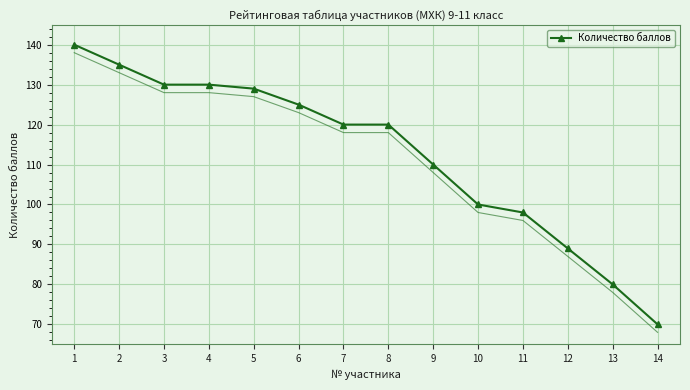

What is the minimum value shown in the chart?

70